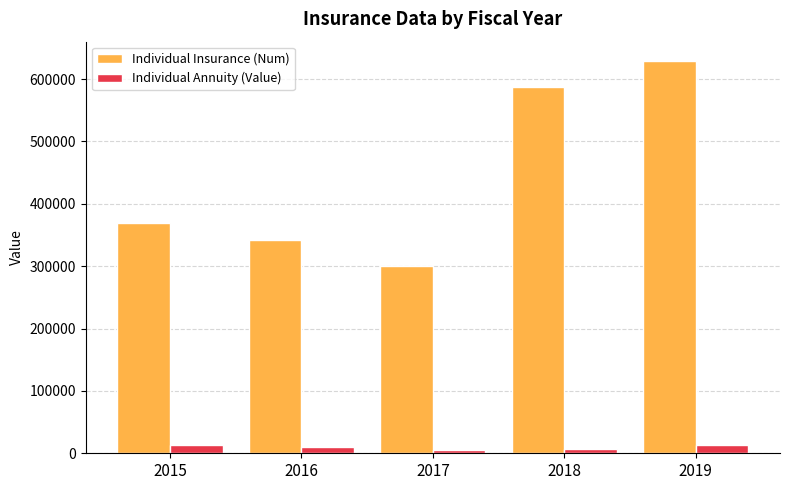

How many values in the Individual Insurance (Num) series are below 368733?

2